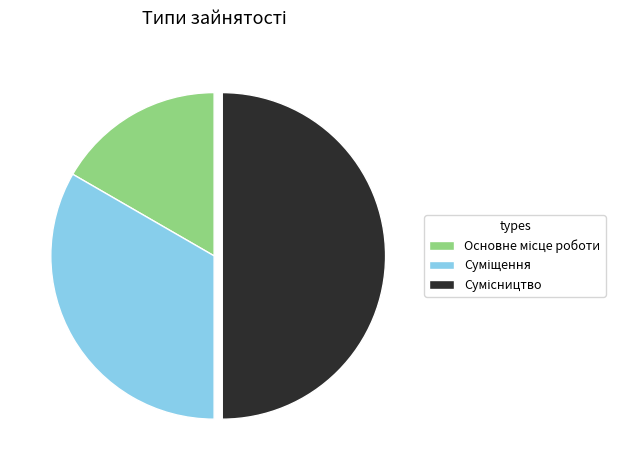

Does any single category account for the majority?

No